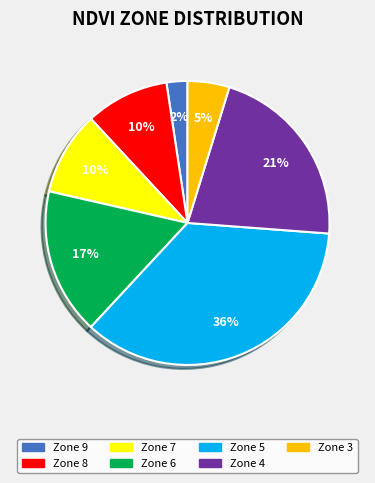

What is the largest slice in the pie chart?

Zone 5